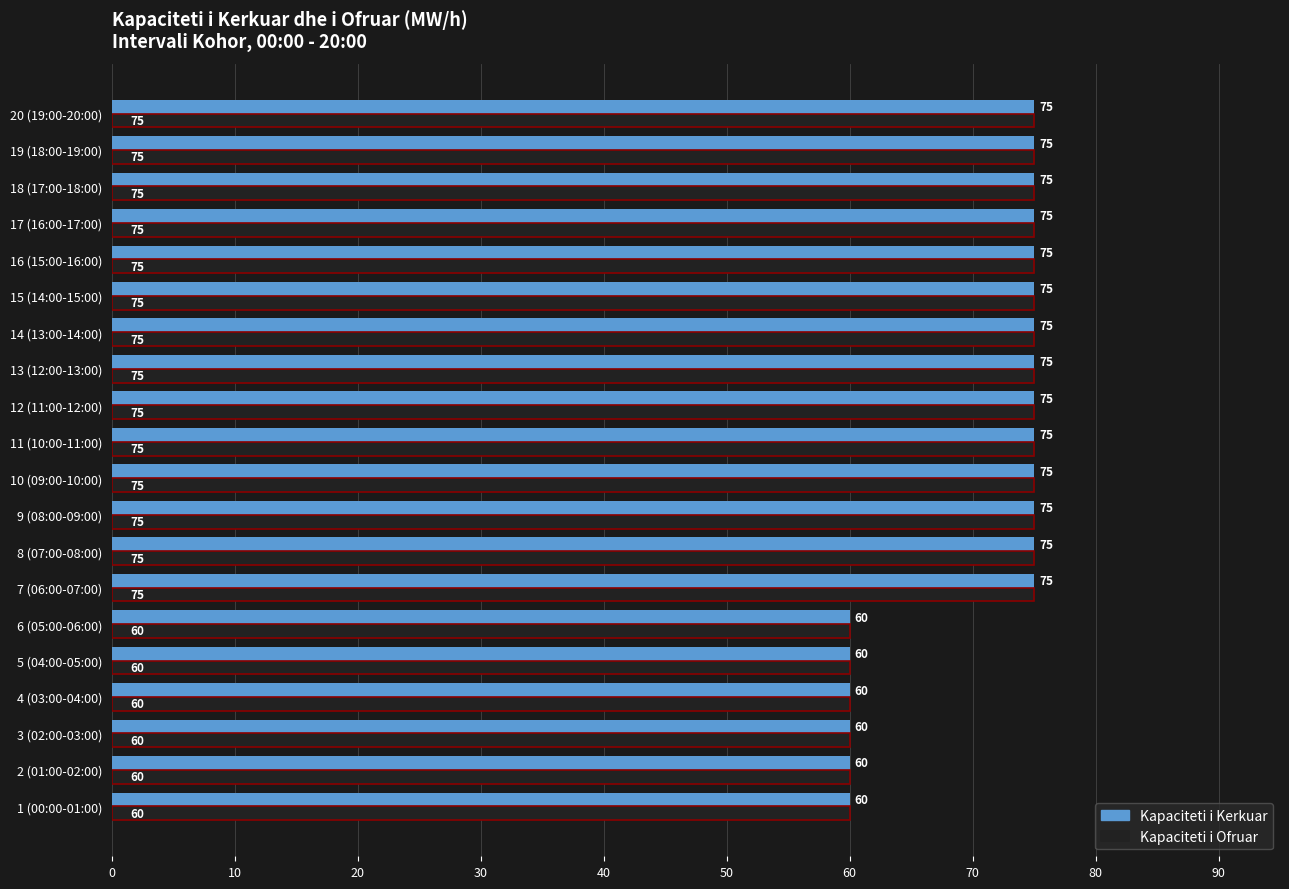

How many data points does each series have?

20